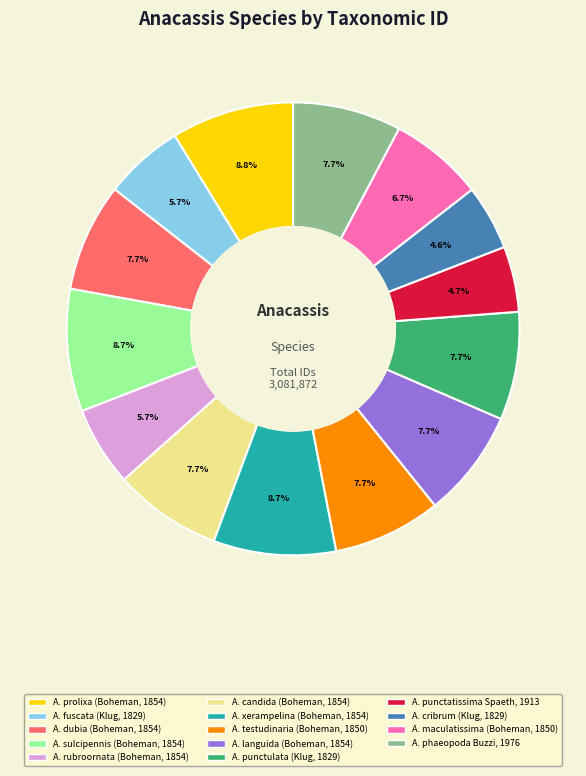

How many segments does this pie chart have?

14